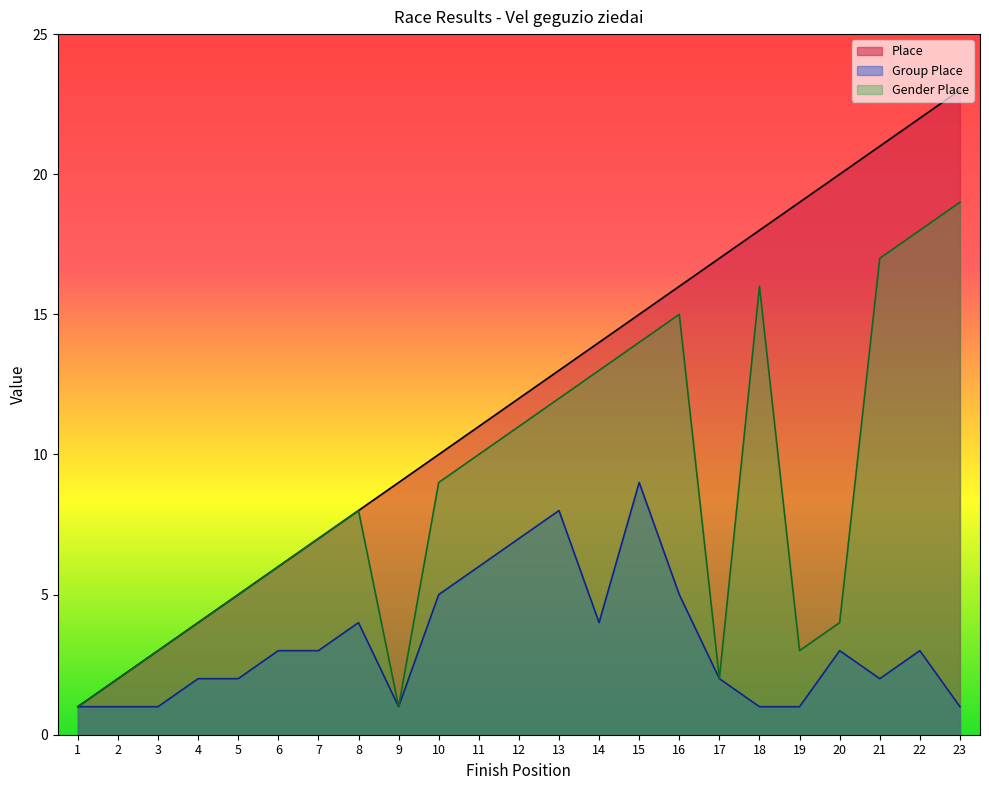

The value of Place at 7 is 7. True or false?

True